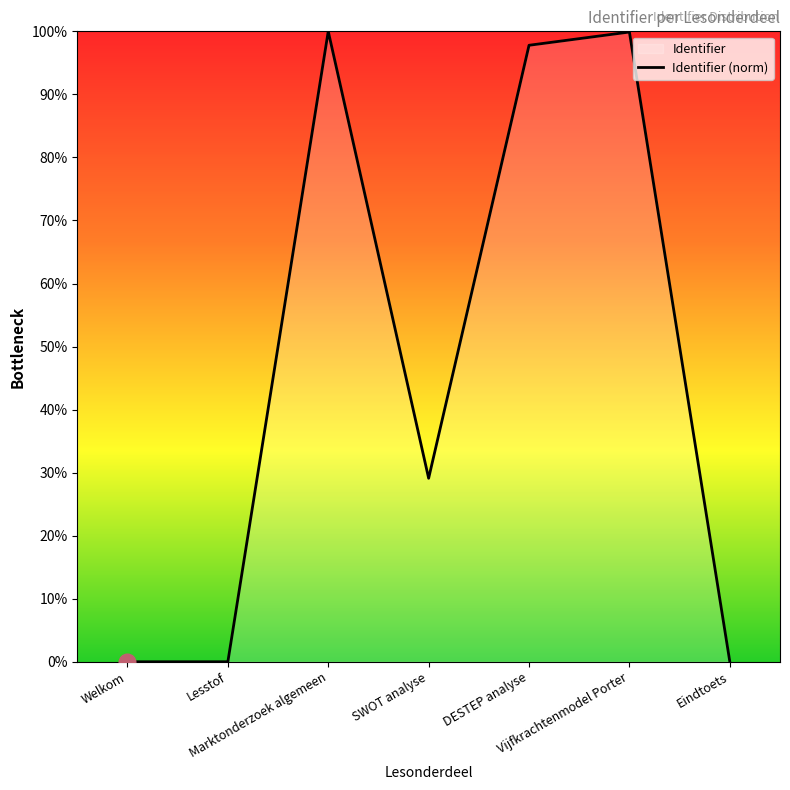

How many data points are less than 29?

3